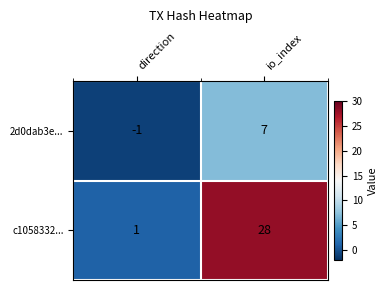

Rank the series by their average value, from lowest to highest.

2d0dab3e..., c1058332...